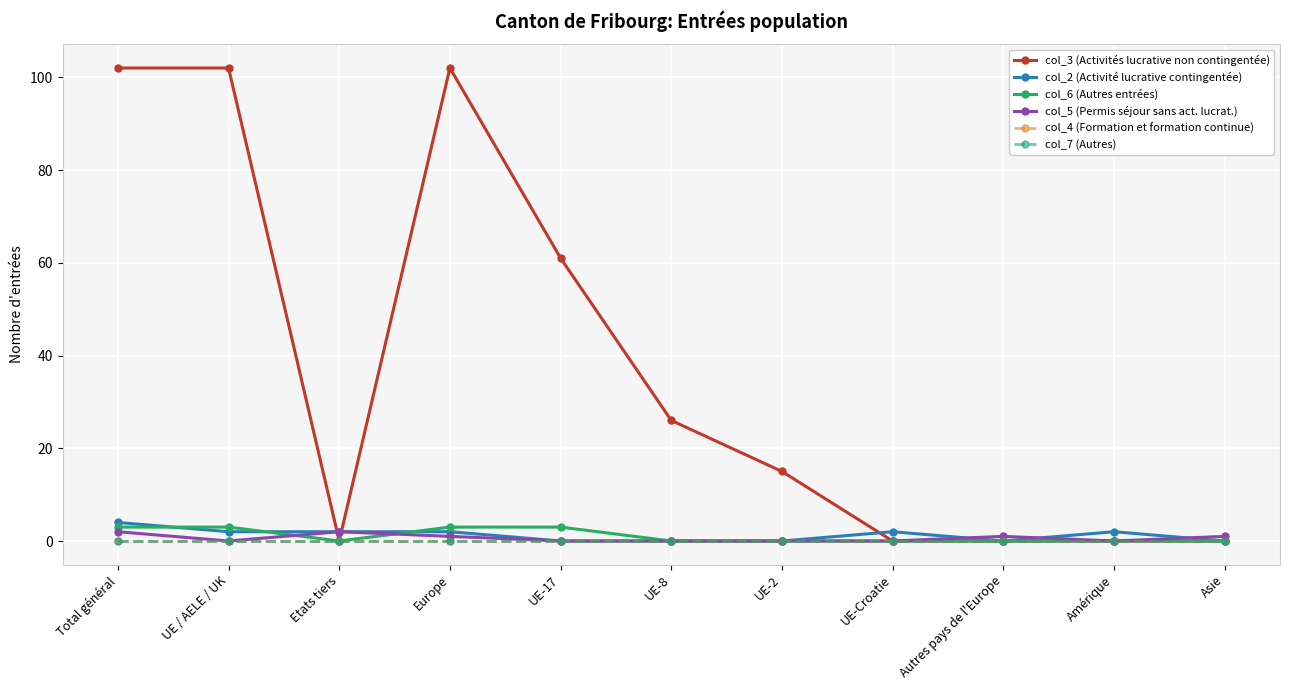

Does the chart have visible grid lines?

Yes